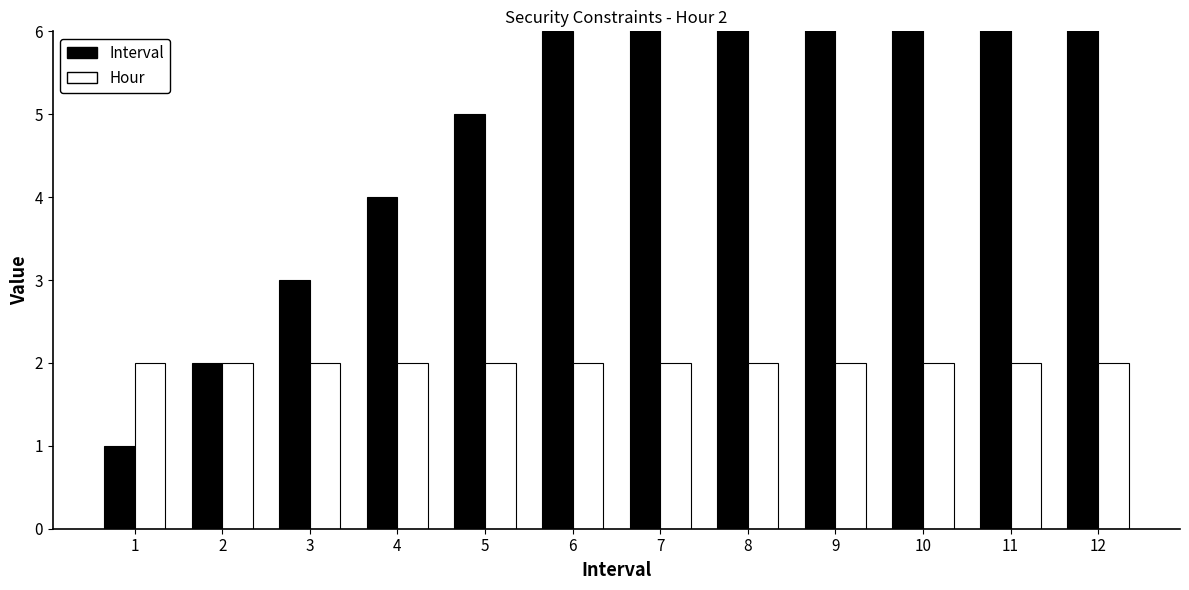

Between 5 and 12, which series saw the biggest shift?

Interval